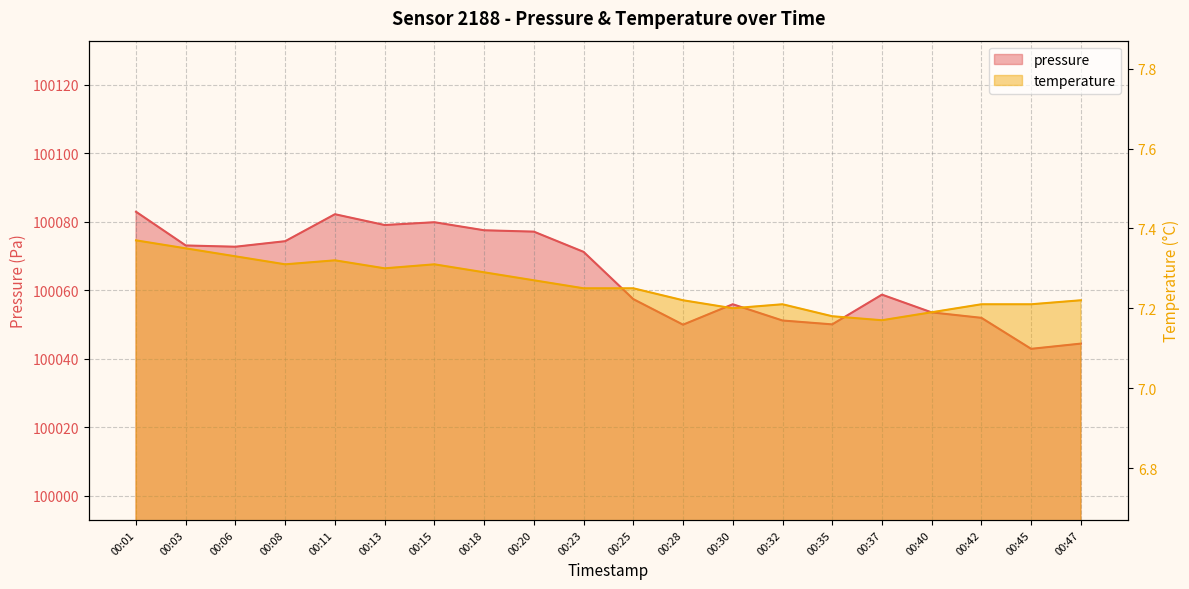

List the labels in order of pressure value, largest first.

00:01, 00:11, 00:15, 00:13, 00:18, 00:20, 00:08, 00:03, 00:06, 00:23, 00:37, 00:25, 00:30, 00:40, 00:42, 00:32, 00:35, 00:28, 00:47, 00:45